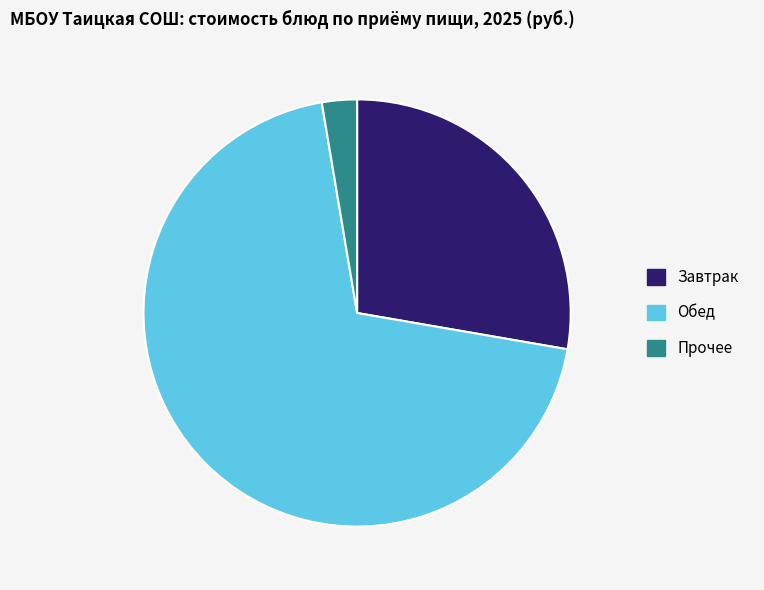

True or false: Обед accounts for 70% of the total.

True